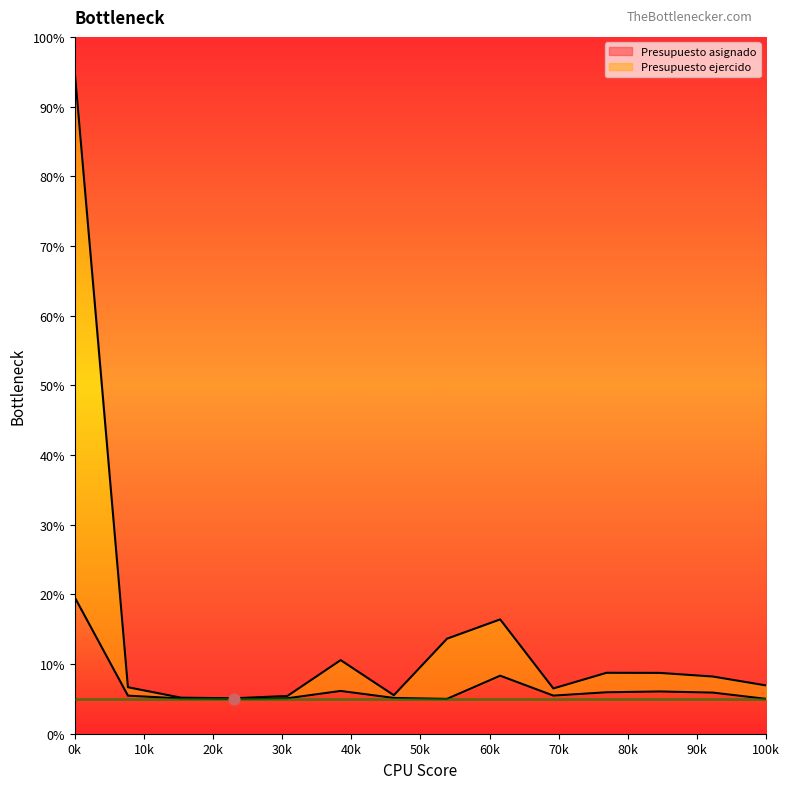

Which series has the largest Y range (max minus min)?

Presupuesto asignado